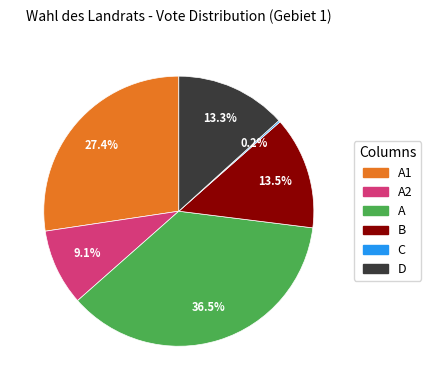

Does any single category account for the majority?

No